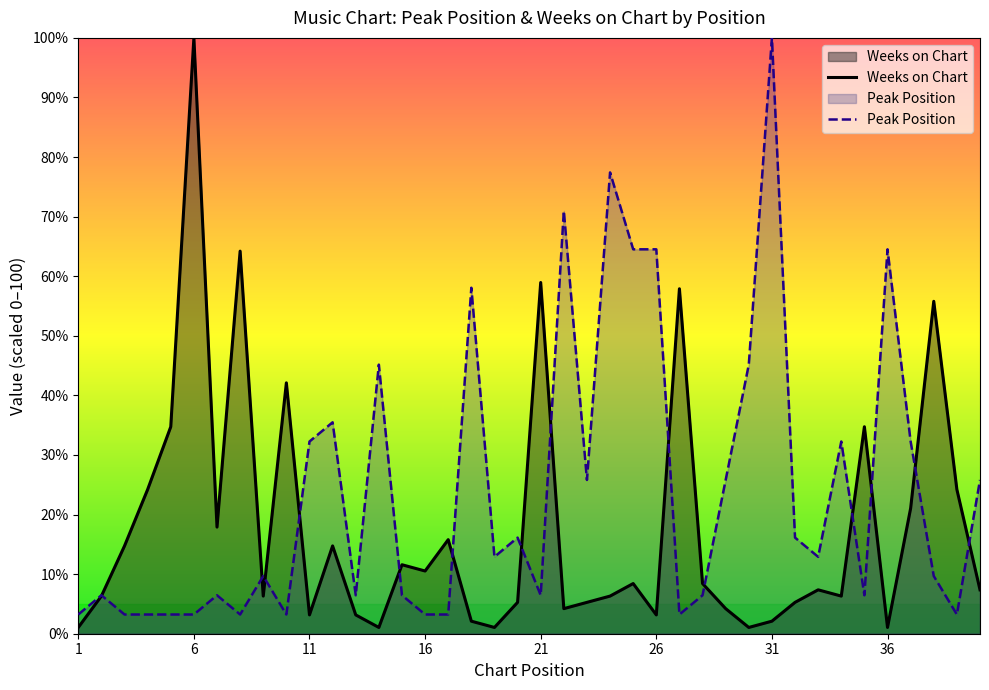

What is the highest value of the Peak Position series?

100.0